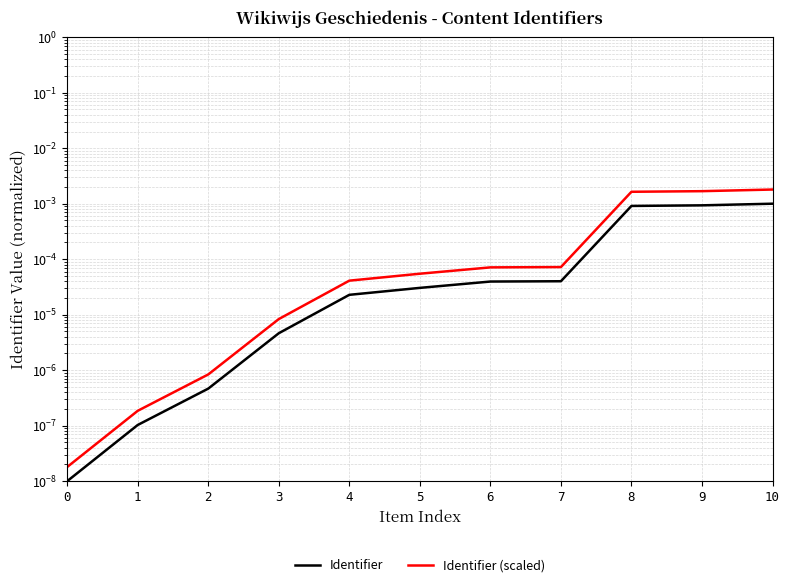

True or false: Identifier (scaled) and Identifier cross at least once.

False